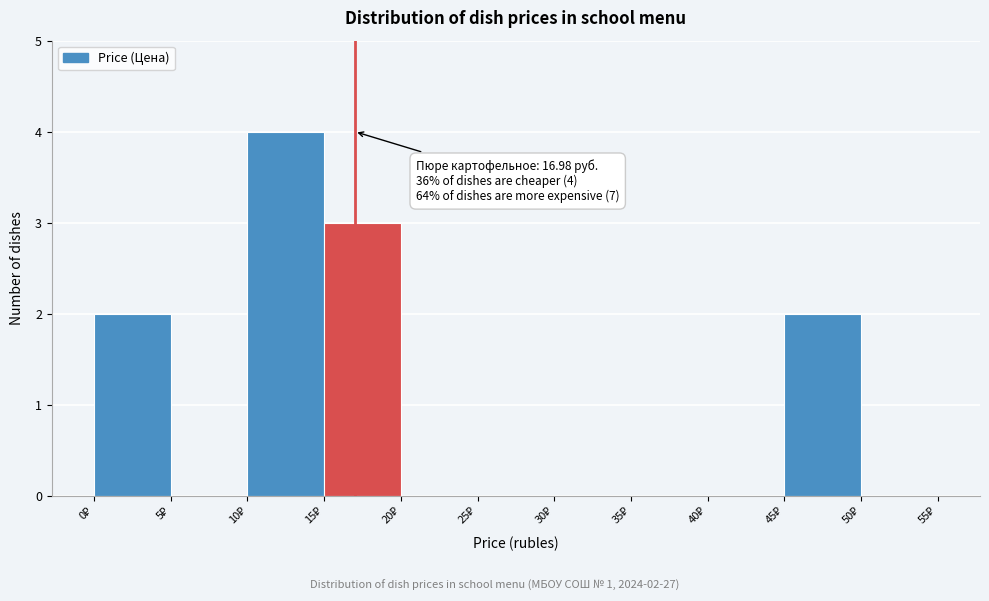

Which range on the x-axis has the tallest bar?

10 to 15